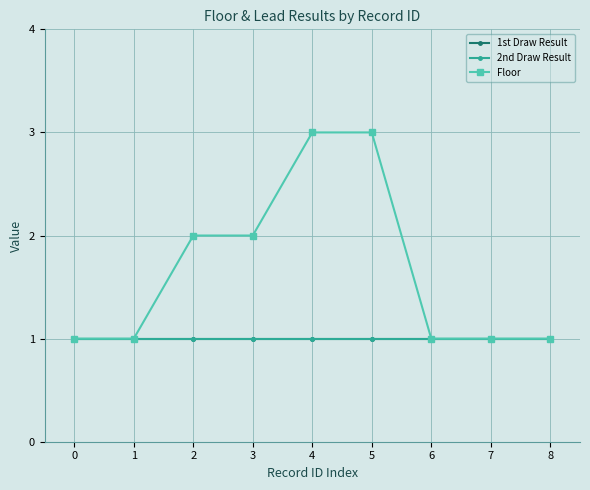

At how many categories does at least one series exceed 2?

2